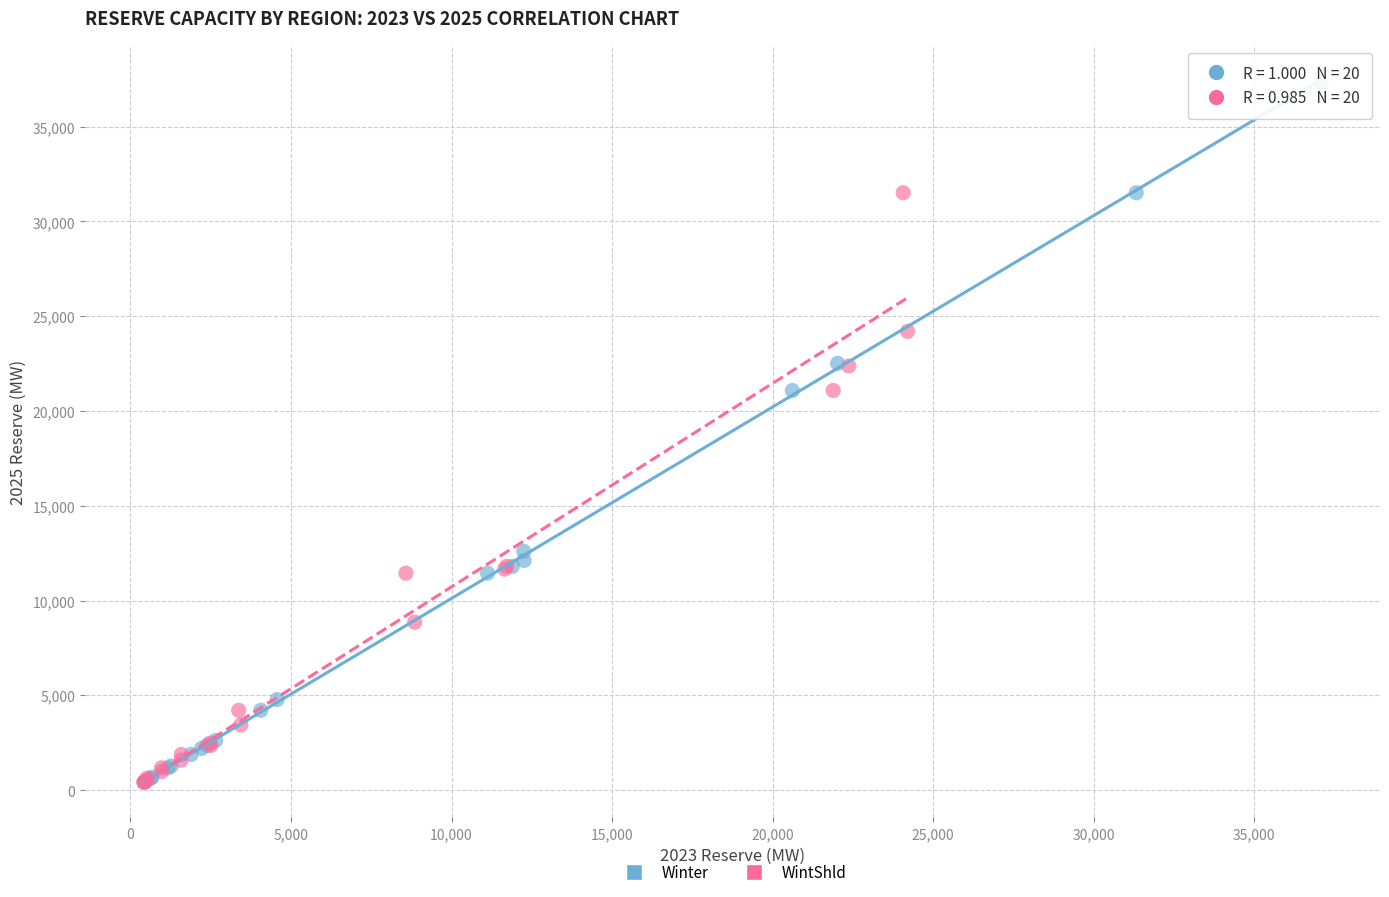

What are all the series names shown in the legend?

Winter, WintShld